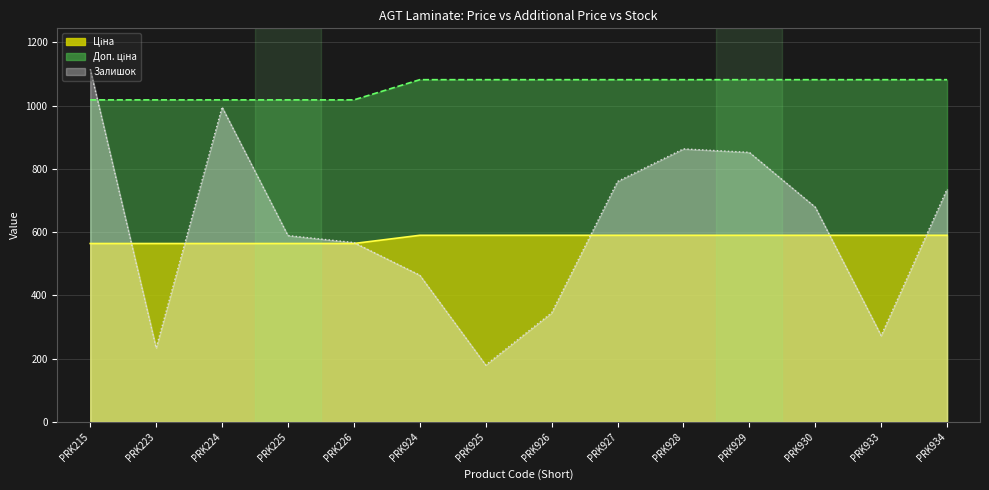

How many lines are shown in the chart?

3